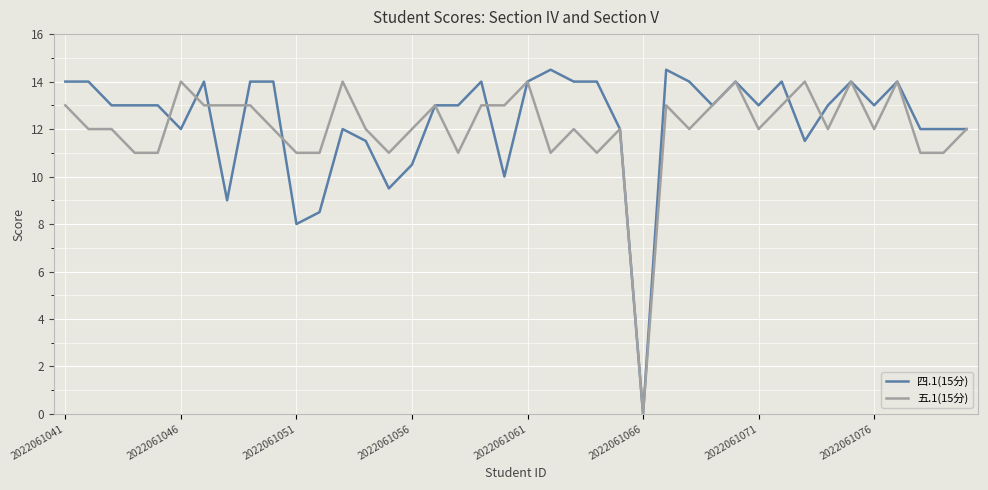

Which series has the widest spread of values?

四.1(15分)